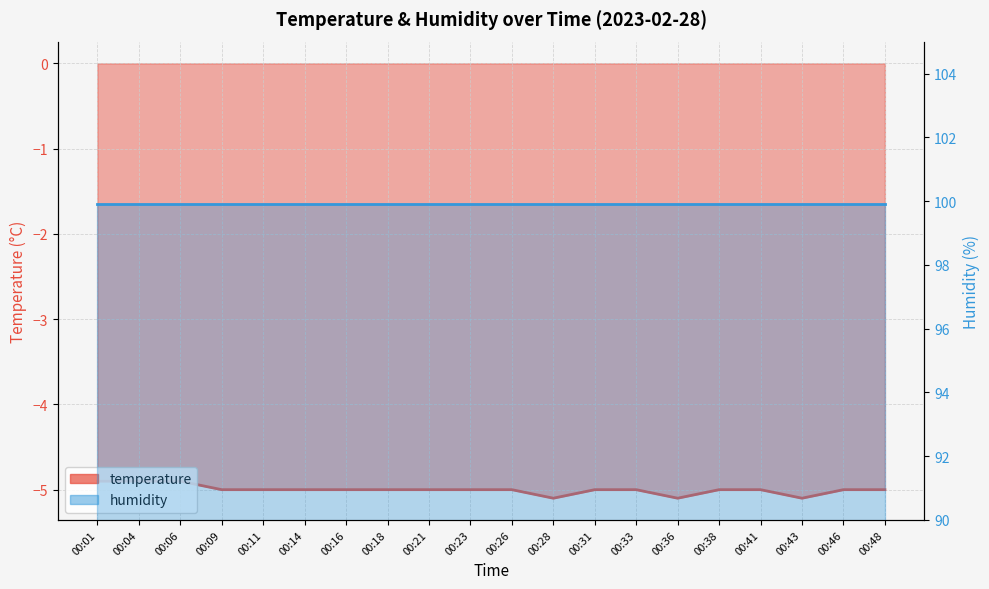

Read the value at 00:33.

-5.0